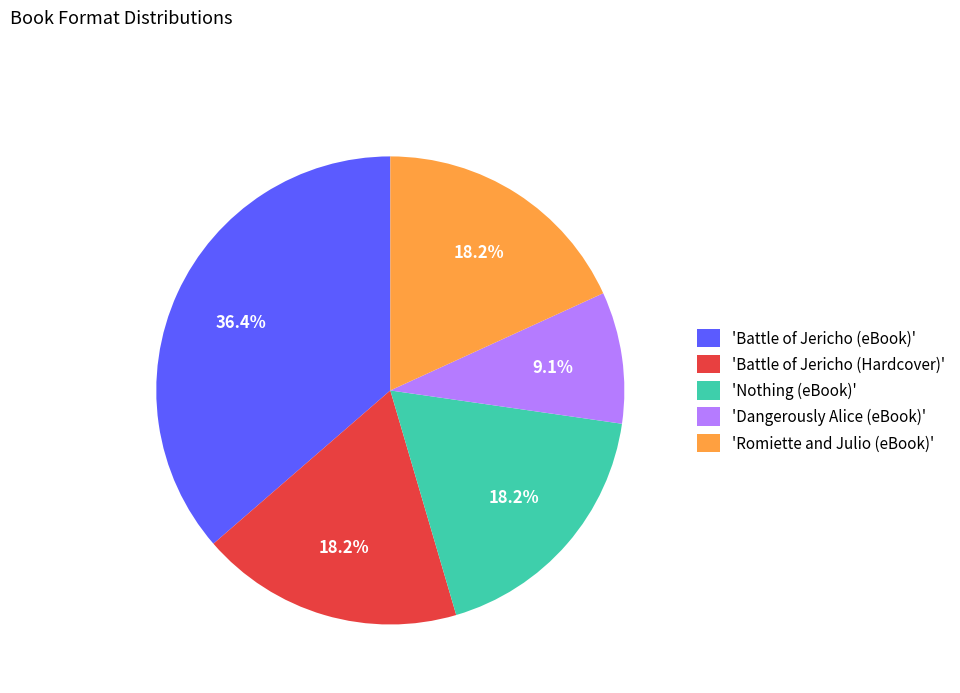

Count the number of slices in the pie.

5